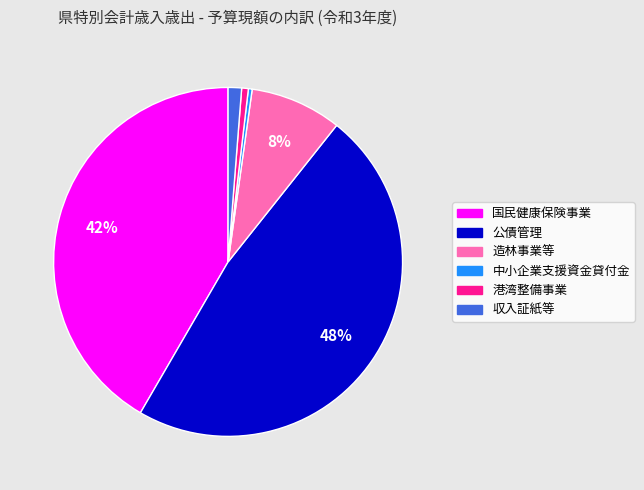

What percentage is the 収入証紙等 slice, to the nearest percent?

1%